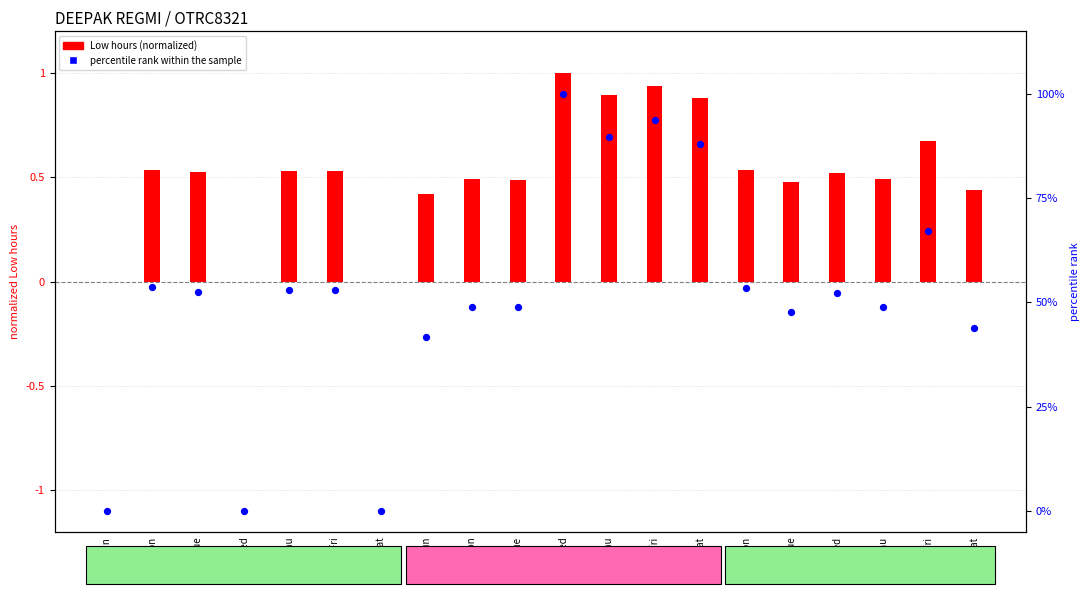

Which has a higher value, 7-Tue or 15-Wed?

15-Wed